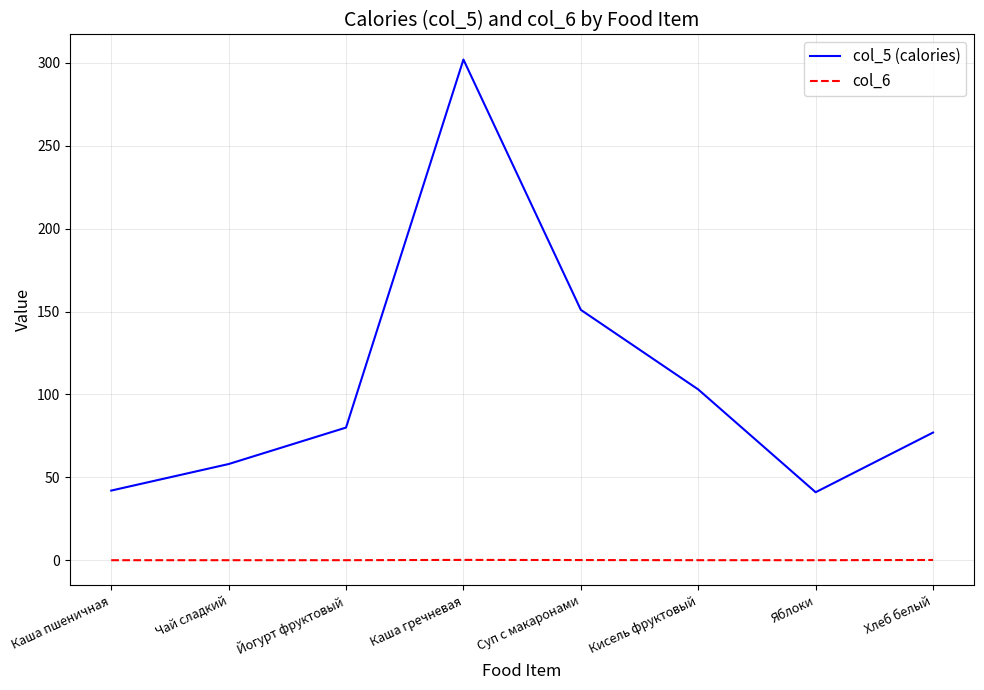

What is the spread (max minus min) of values at Каша пшеничная?

42.0